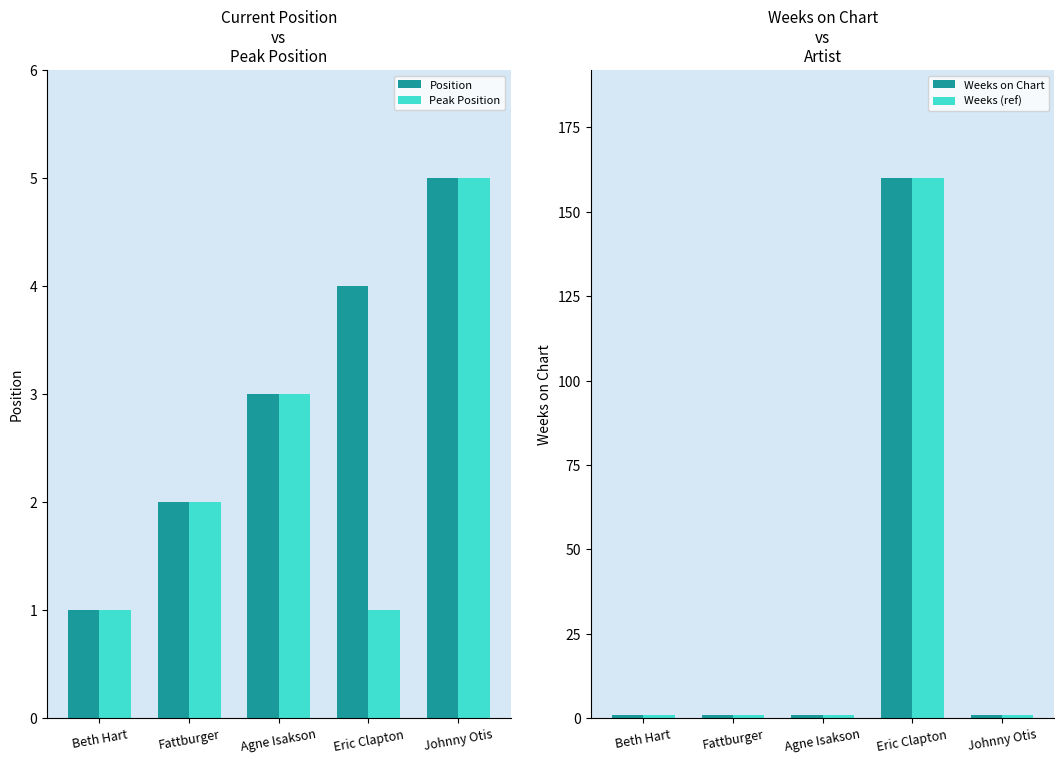

What is the value of the Weeks on Chart bar at the 5th from the left?

1